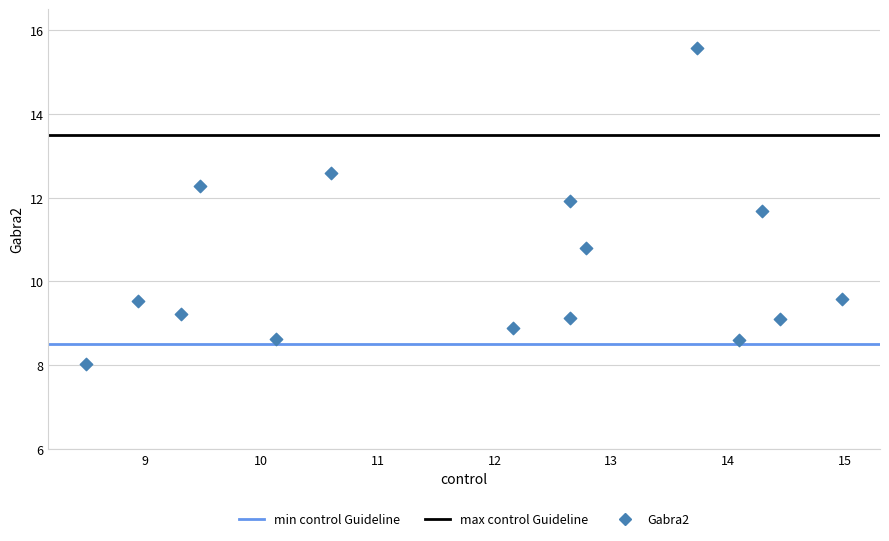

What Y value in the scatter plot is closest to 11?

10.8